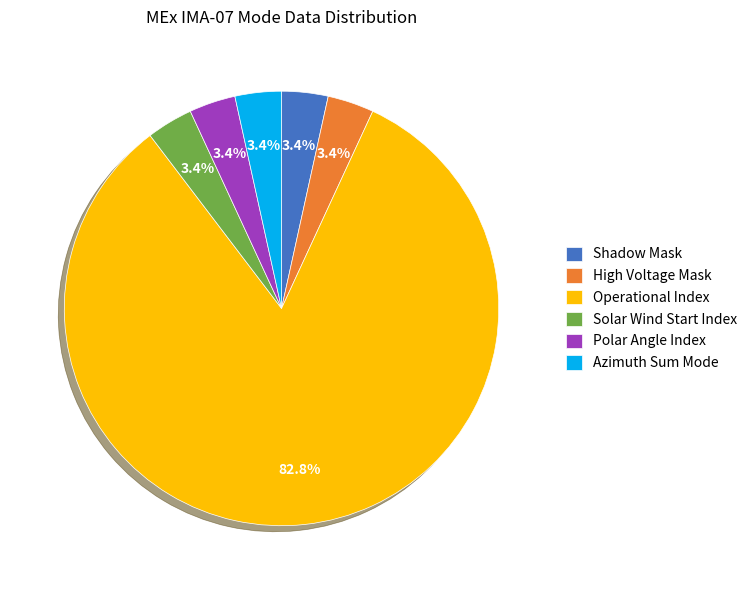

How much of the chart is everything except Azimuth Sum Mode?

96.6%